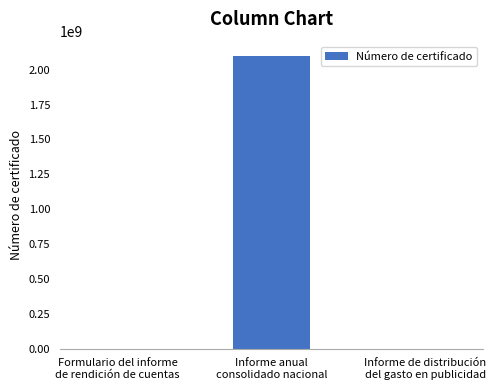

What is the sum of all values?

2096081966